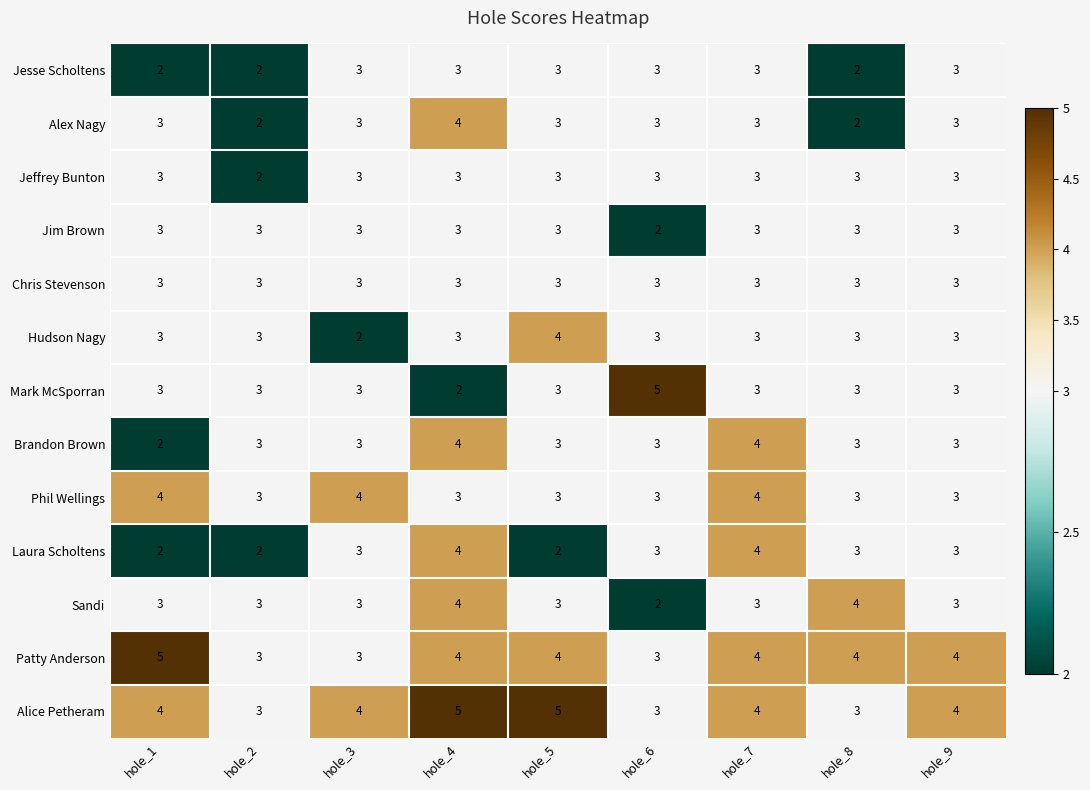

How many categories are shown in the chart?

9